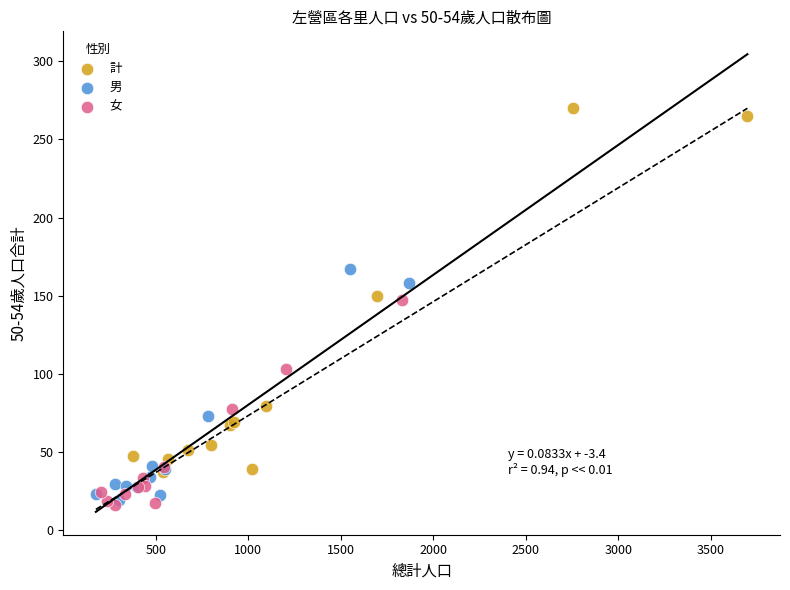

Which series has the widest spread of Y values?

計